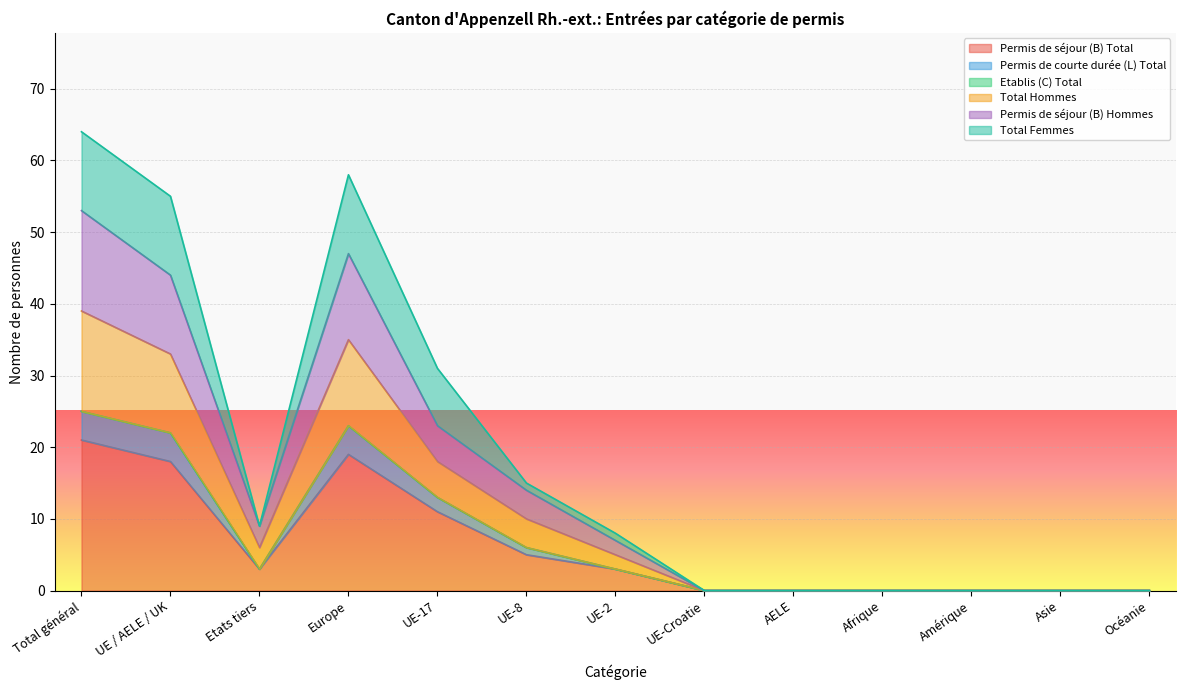

What position from the left is Europe?

4